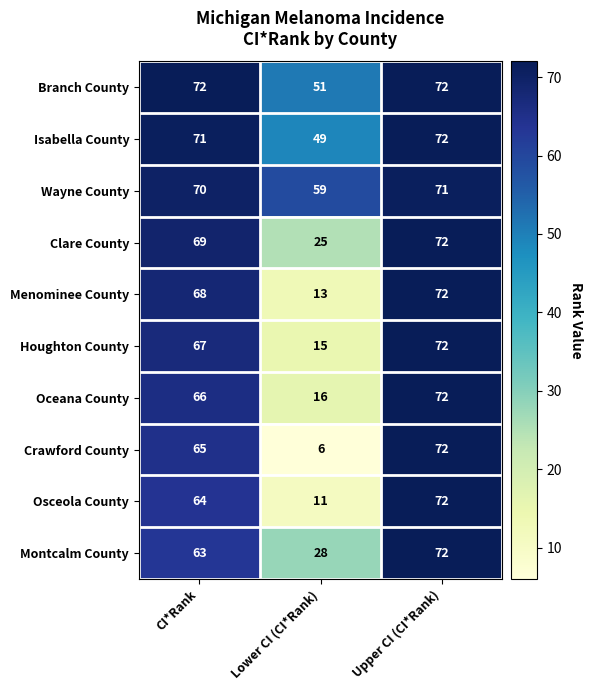

At CI*Rank, list the series in order from largest to smallest.

Branch County, Isabella County, Wayne County, Clare County, Menominee County, Houghton County, Oceana County, Crawford County, Osceola County, Montcalm County